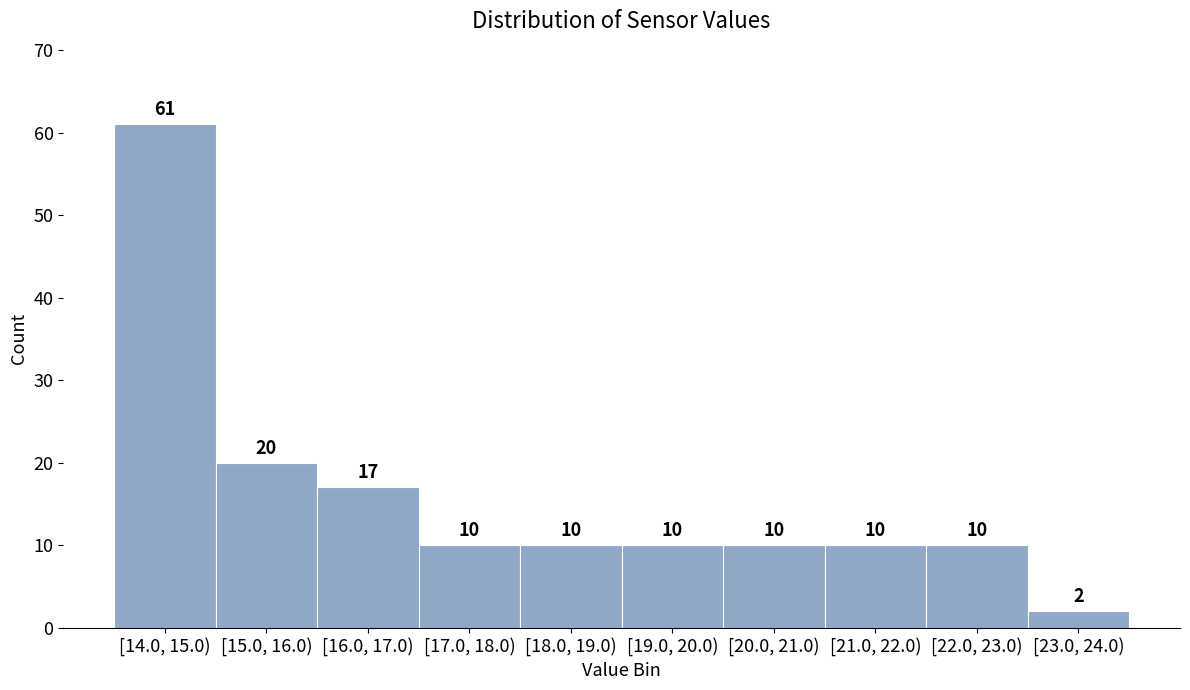

Reading right to left, list all the values displayed in this chart.

[23.0, 24.0)=2	[22.0, 23.0)=10	[21.0, 22.0)=10	[20.0, 21.0)=10	[19.0, 20.0)=10	[18.0, 19.0)=10	[17.0, 18.0)=10	[16.0, 17.0)=17	[15.0, 16.0)=20	[14.0, 15.0)=61